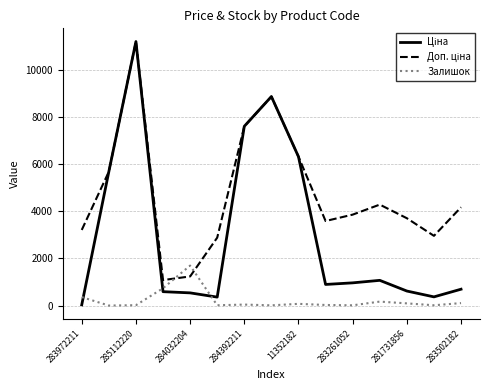

What is the greatest value displayed?

11188.2